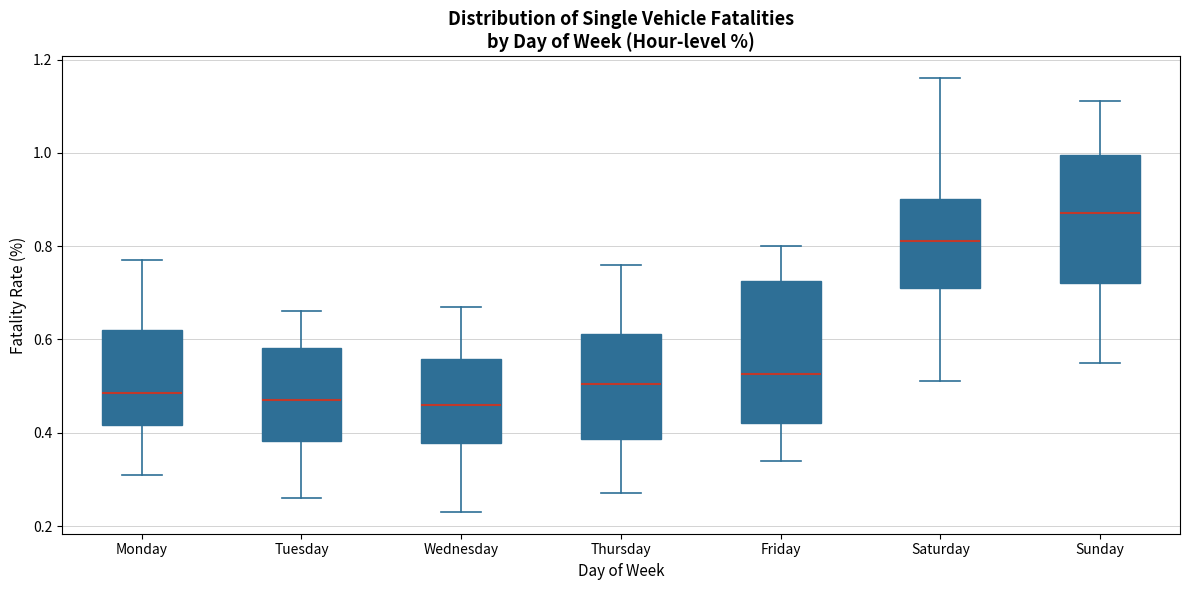

Reading left to right, read every box against the y-axis: the position of its median line, the range the box covers, and the ends of its whiskers. The values are not printed on the chart, so give them approximately, as read against the axis.

Monday: median 0.48, box 0.42 to 0.62, whiskers 0.32 to 0.78
Tuesday: median 0.48, box 0.38 to 0.58, whiskers 0.26 to 0.66
Wednesday: median 0.46, box 0.38 to 0.56, whiskers 0.24 to 0.68
Thursday: median 0.50, box 0.38 to 0.62, whiskers 0.28 to 0.76
Friday: median 0.52, box 0.42 to 0.72, whiskers 0.34 to 0.80
Saturday: median 0.82, box 0.72 to 0.90, whiskers 0.52 to 1.16
Sunday: median 0.88, box 0.72 to 1.00, whiskers 0.56 to 1.12